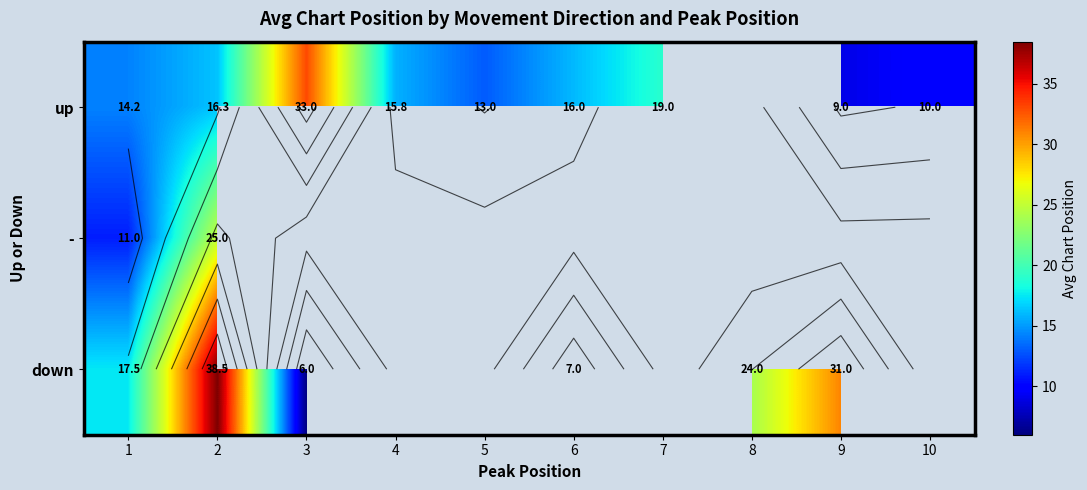

Which series has the largest range (max minus min)?

down